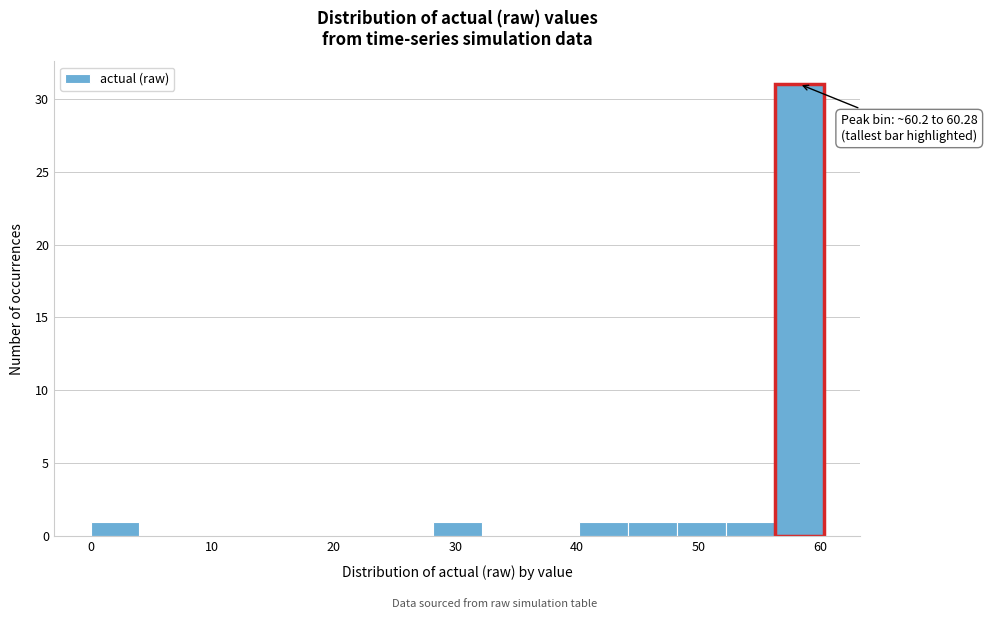

Which range on the x-axis has the tallest bar?

56 to 60